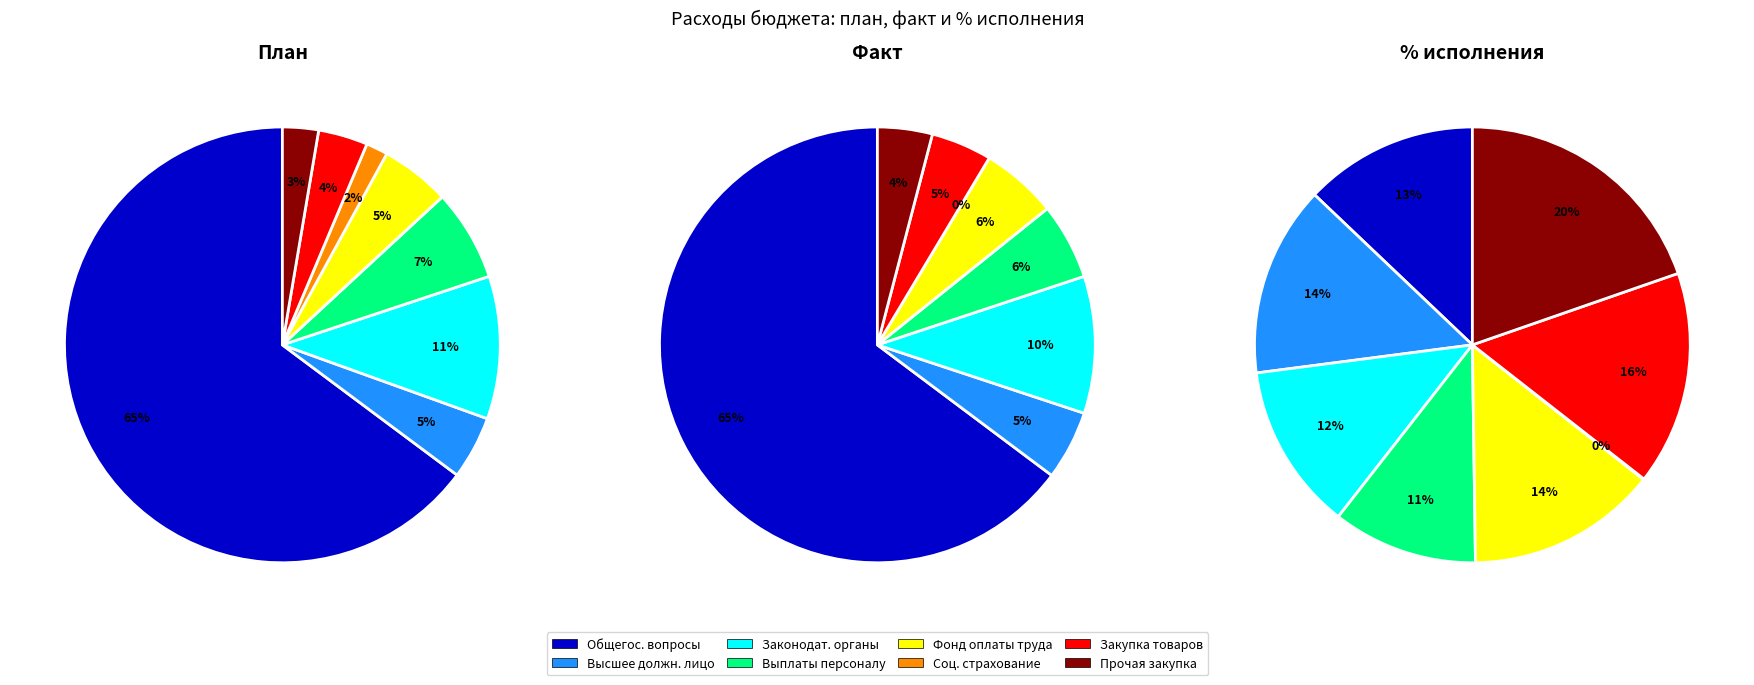

Rank the categories by value from highest to lowest.

ОБЩЕГОСУДАРСТВЕННЫЕ ВОПРОСЫ, Функционирование законодательных органов, Расходы на выплаты персоналу, Фонд оплаты труда, Функционирование высшего должностного лица, Закупка товаров, работ и услуг, Прочая закупка товаров, Взносы по социальному страхованию